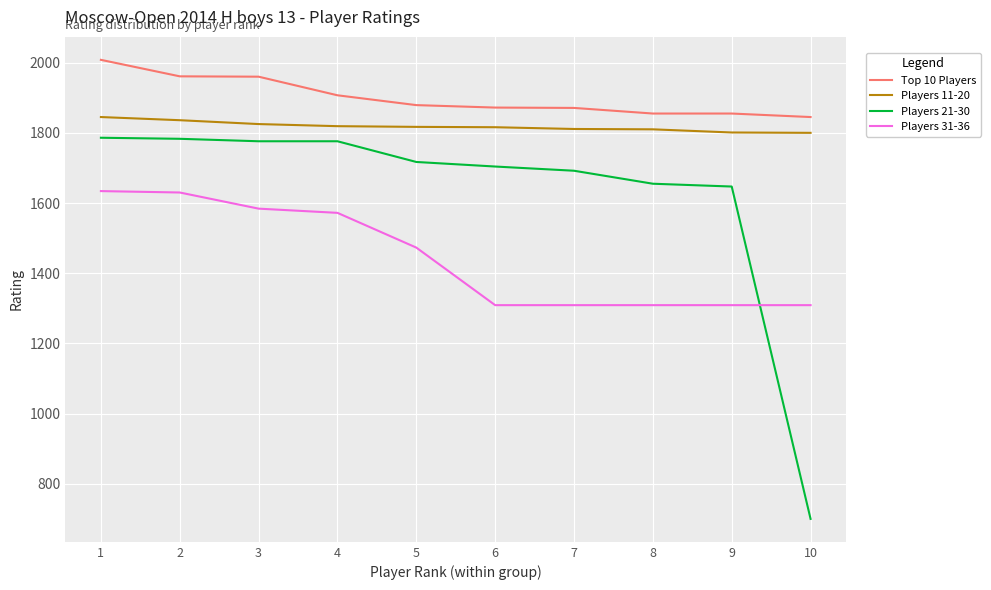

At how many categories does at least one series exceed 1481?

10